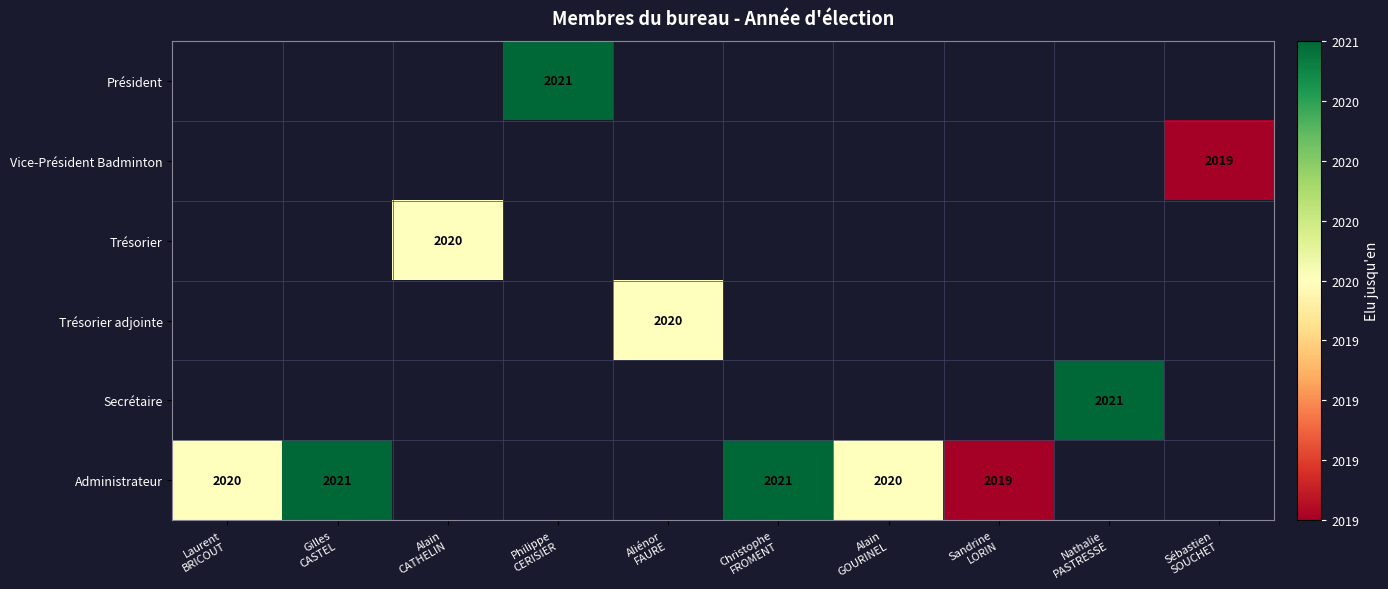

At which category does the chart reach its minimum across all series?

Sébastien
SOUCHET